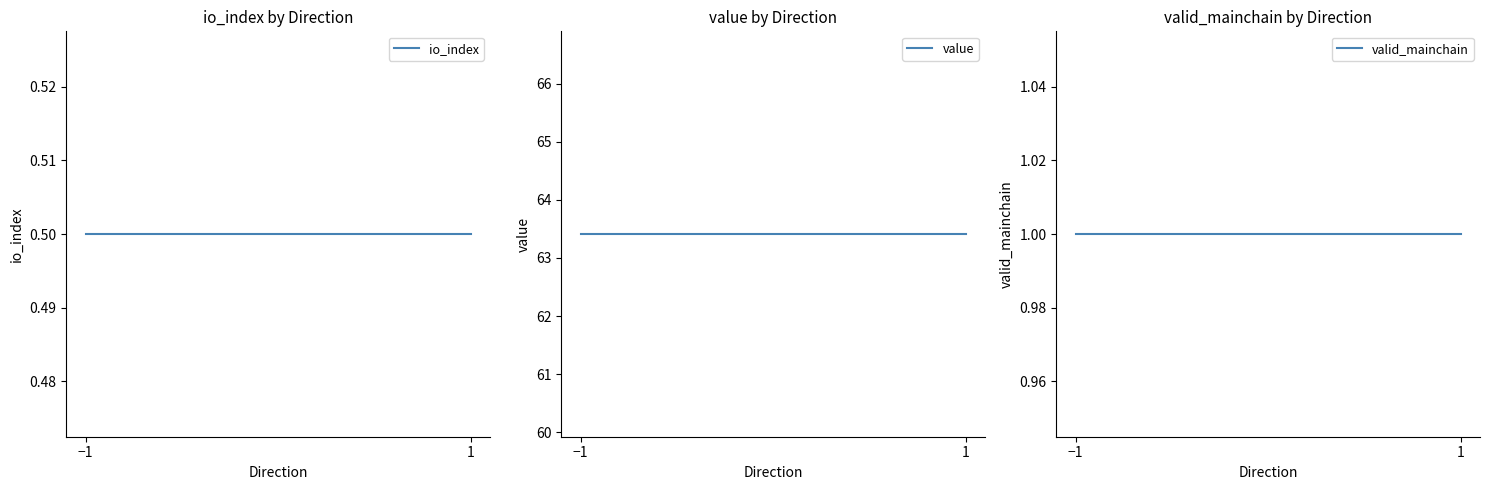

The value of valid_mainchain at 1 is 1.0. True or false?

True